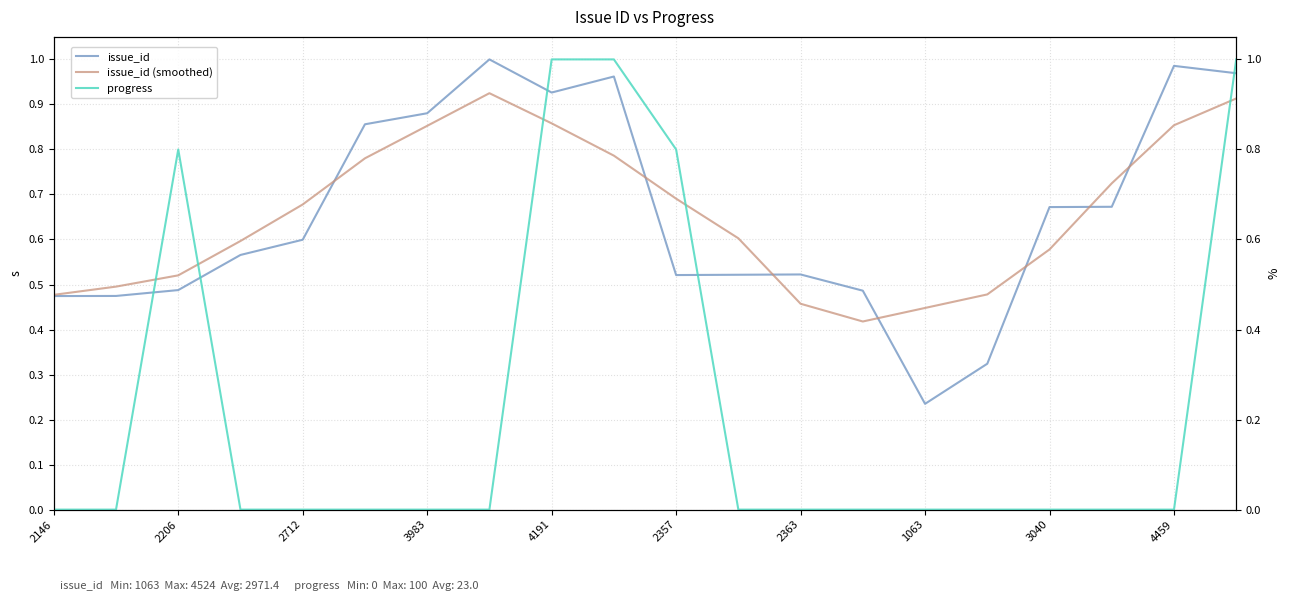

At which label does issue_id reach its minimum?

1063